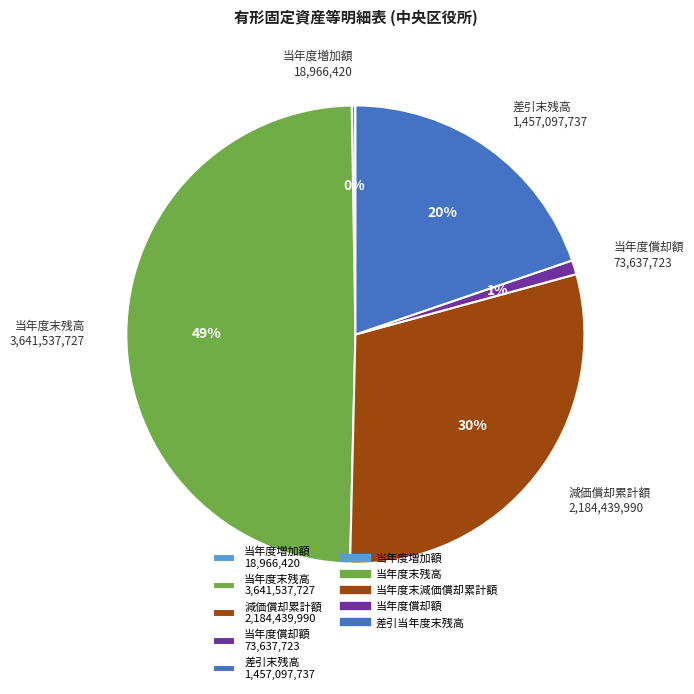

To the nearest percent, what is the average slice percentage?

20%